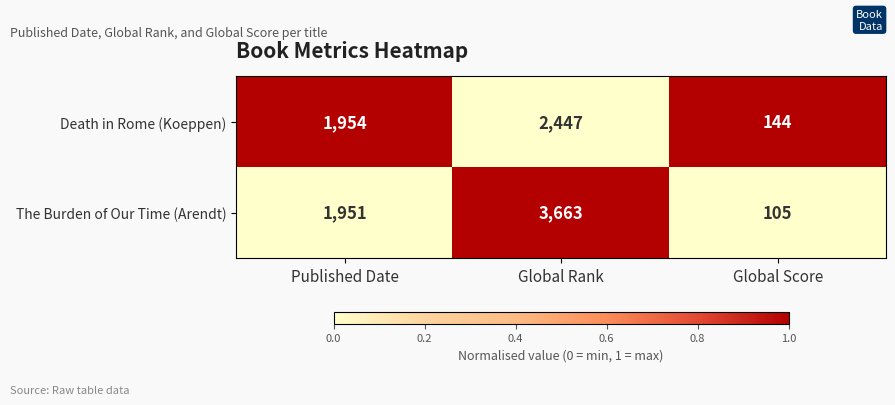

Is it true that The Burden of Our Time (Arendt) equals 3663 at Global Rank?

True